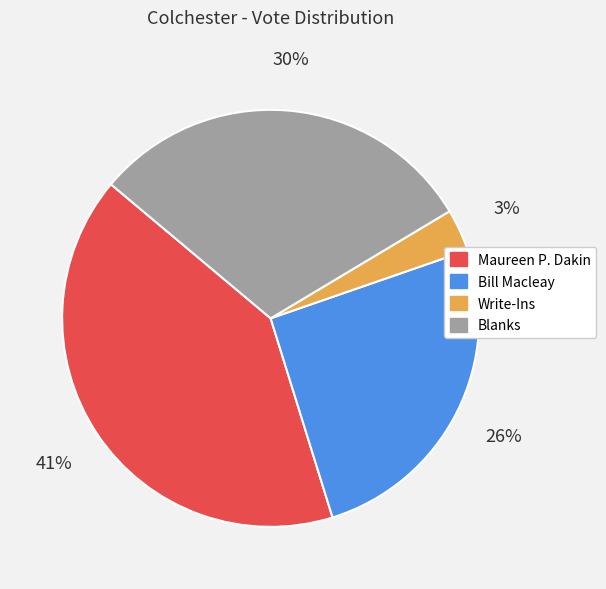

Do Maureen P. Dakin and Bill Macleay together represent more than half of the pie?

Yes